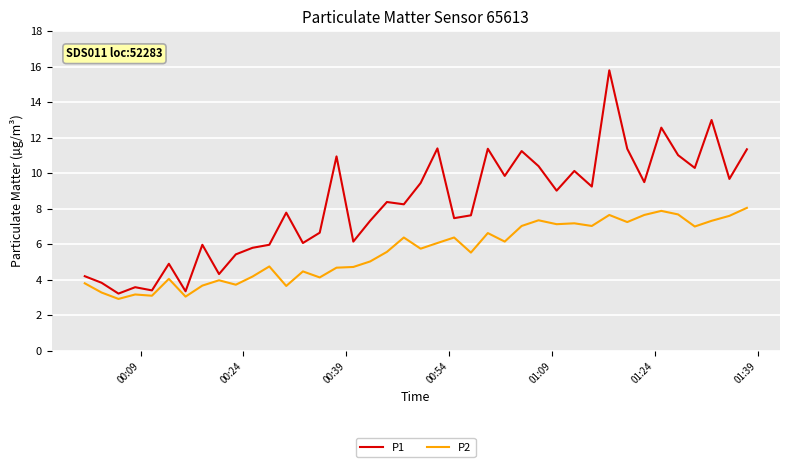

How many categories are shown in the chart?

40